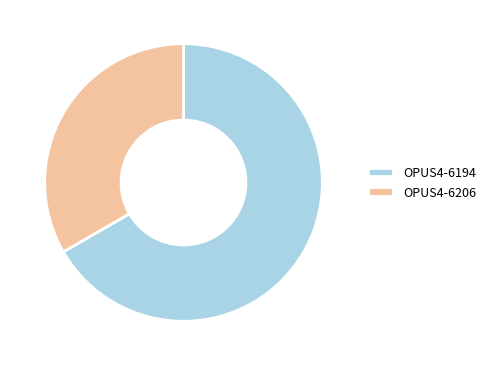

What is the majority slice?

OPUS4-6194